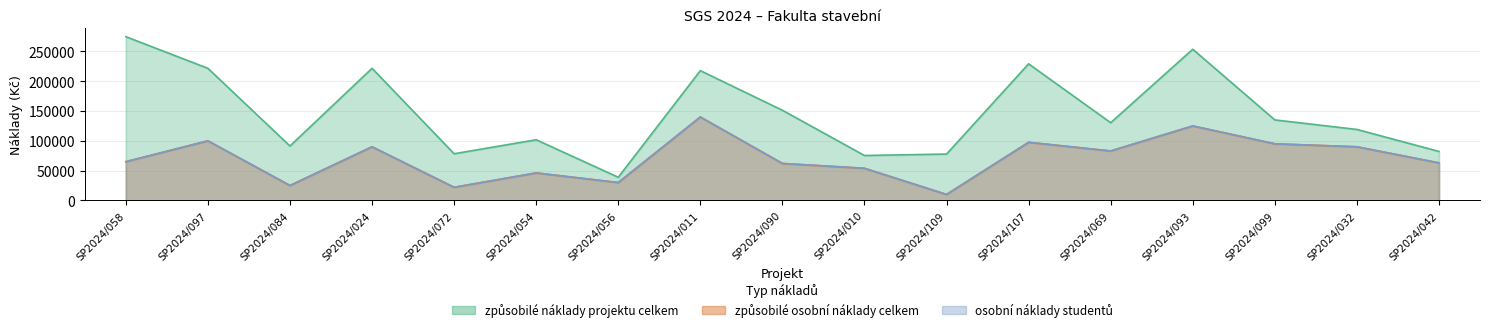

Which series changed the most between SP2024/097 and SP2024/024?

způsobilé osobní náklady celkem